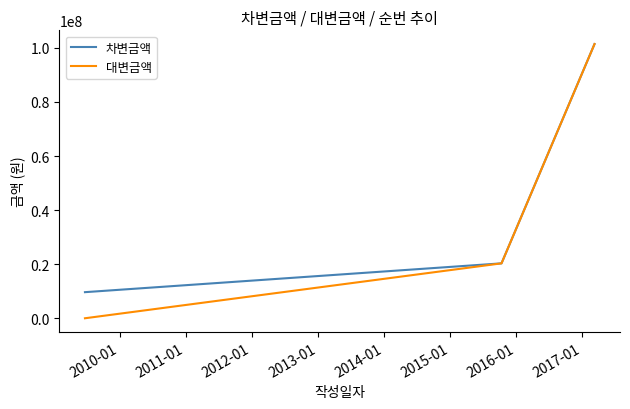

Does the chart display data point markers on the line(s)?

No